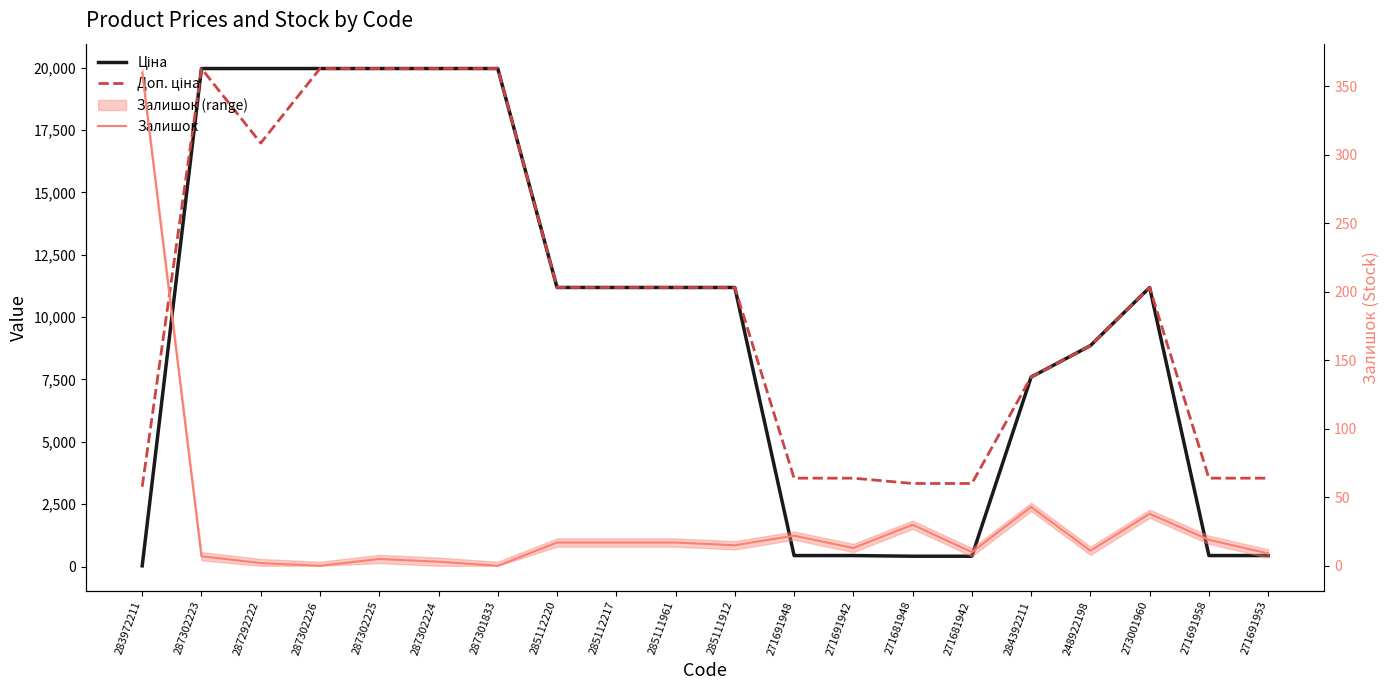

True or false: Доп. ціна and Ціна intersect in this chart.

False